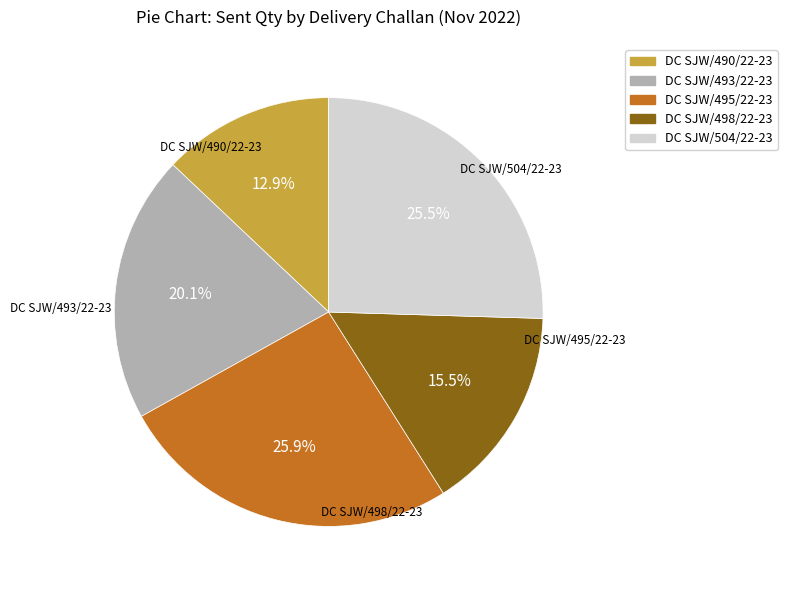

To the nearest percent, what is the average slice percentage?

20%